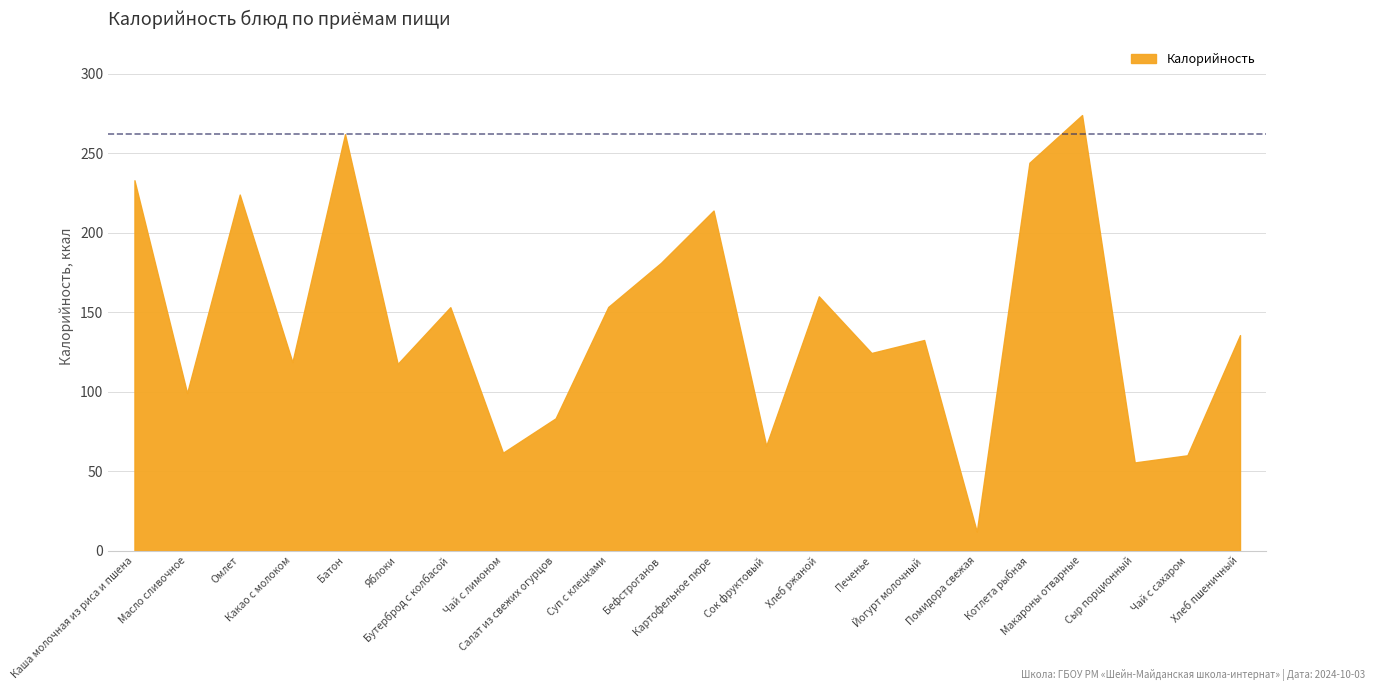

True or false: the data shows 160.0 at Хлеб ржаной.

True